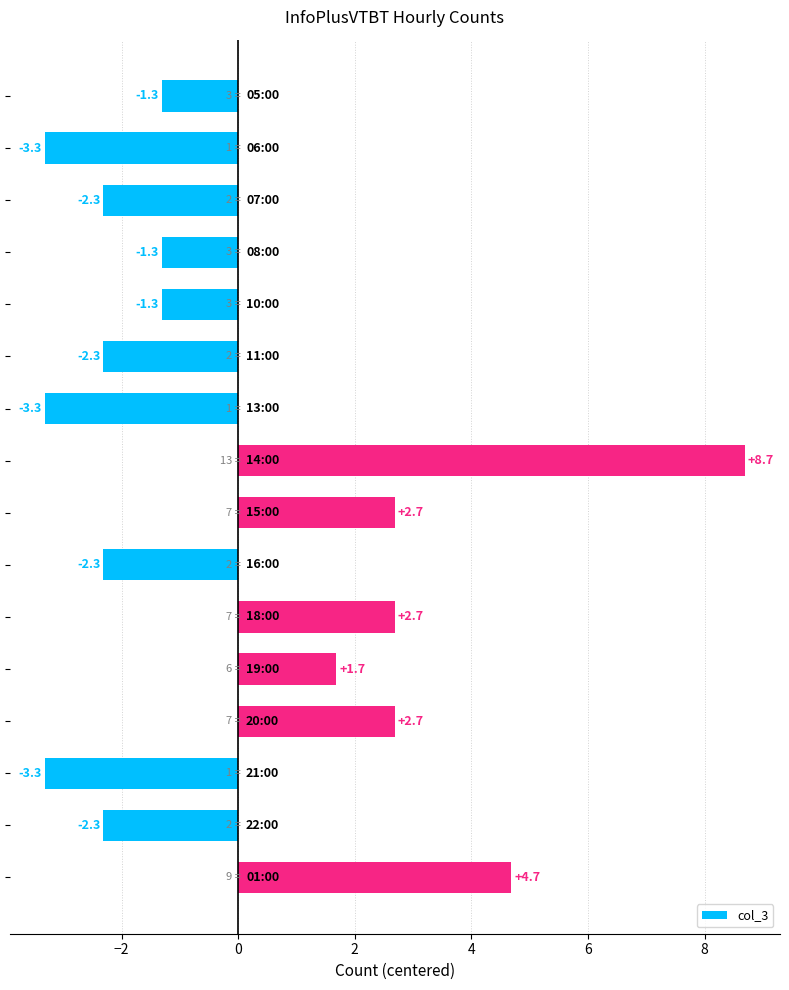

What is the value of the 2nd bar from the top?

-3.3